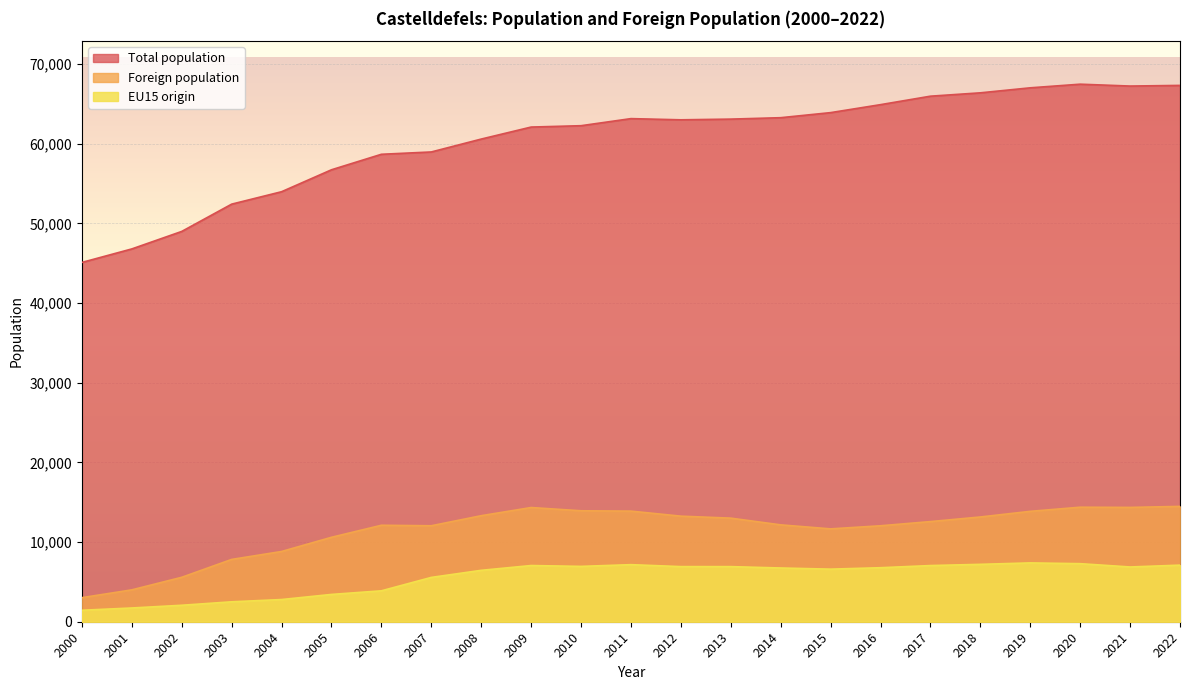

What is the lowest value of the Total population series?

45091